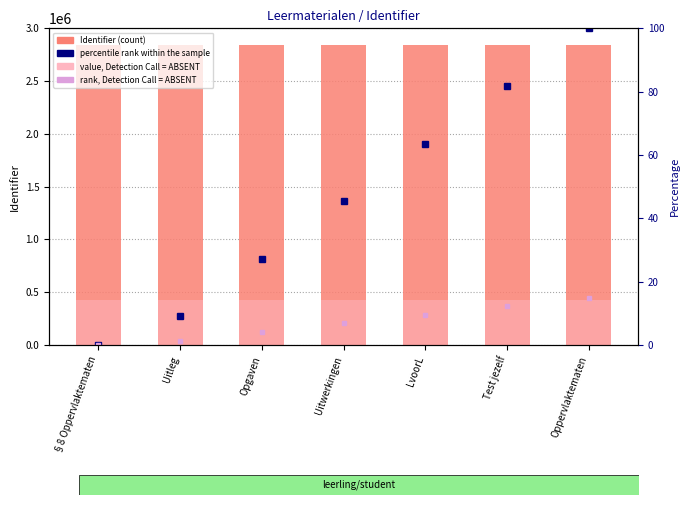

Are the bars horizontal?

No